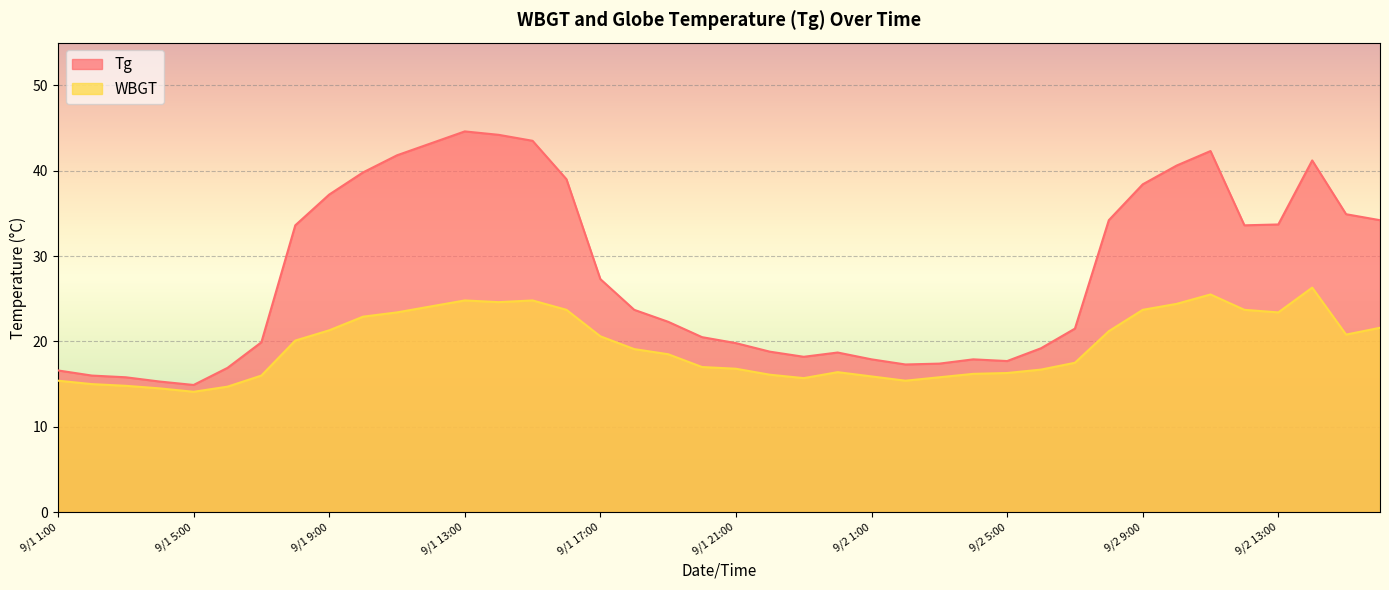

List the series in order of their overall mean, highest first.

Tg, WBGT